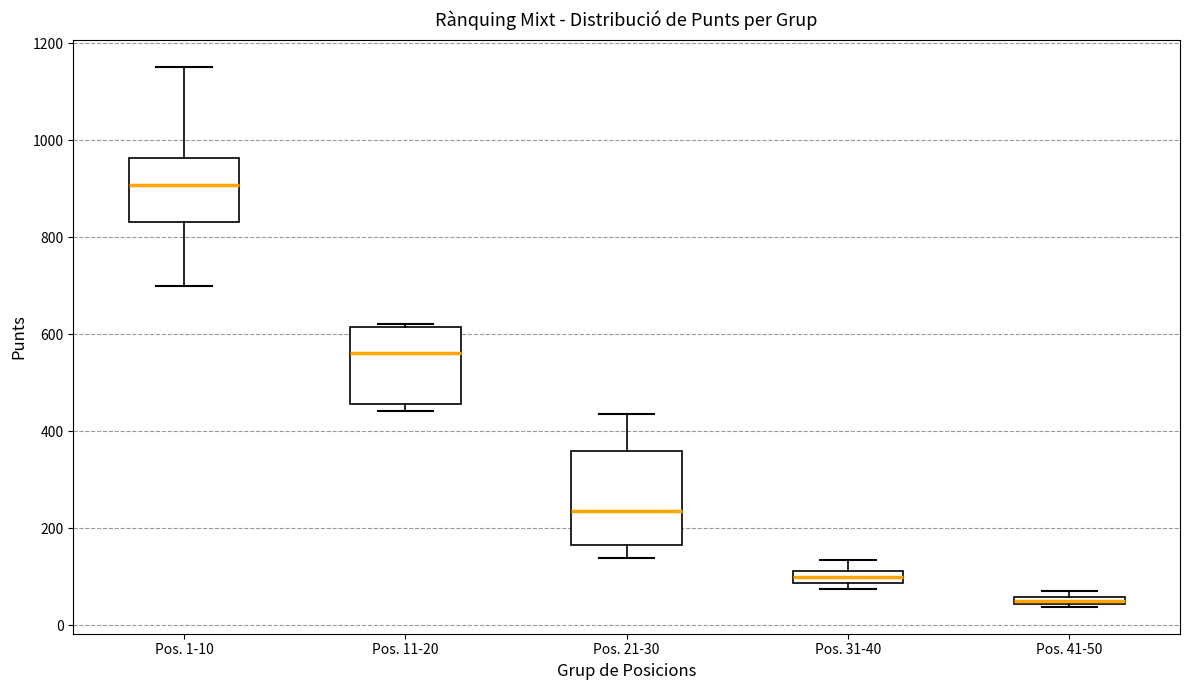

Where is the lower edge of the box for Pos. 41-50 on the y-axis? The values are not printed on the chart, so give them approximately, as read against the axis.

40